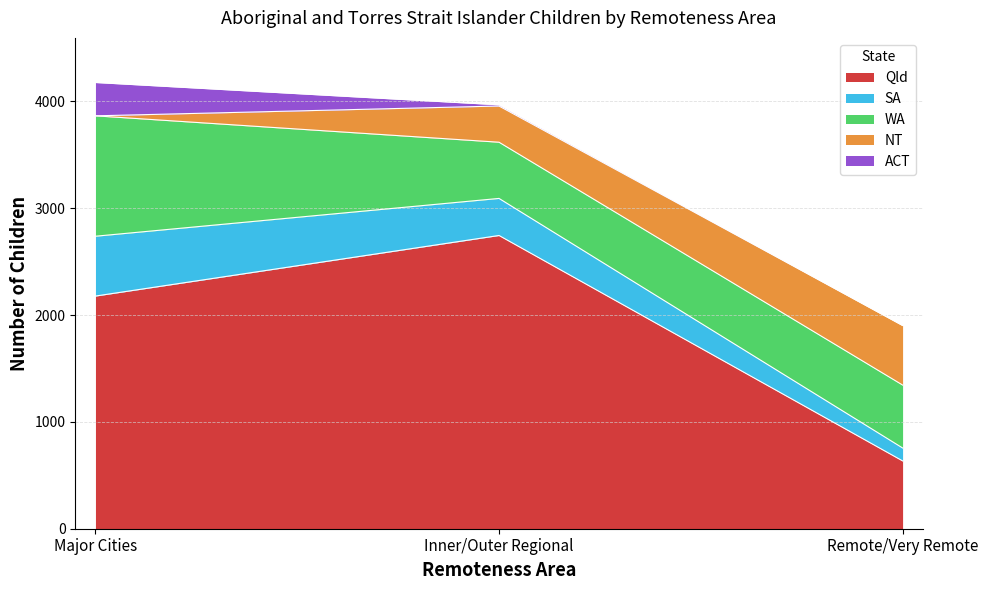

What is the sum of the WA values at Major Cities and Remote/Very Remote?

1716